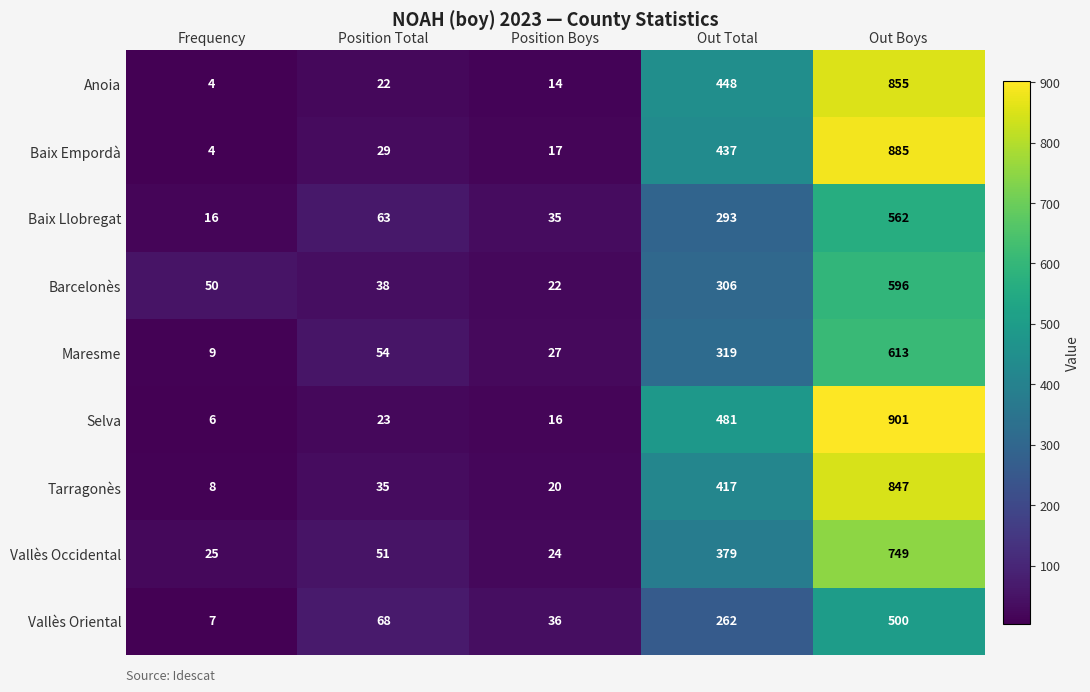

Which series has the widest spread of values?

Selva